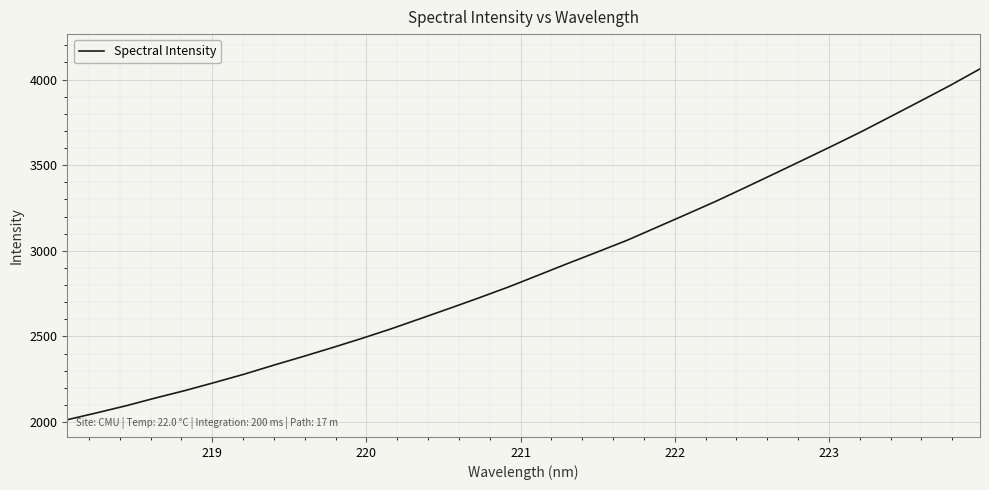

Reading left to right, transcribe all the data shown in this chart.

2013.4	2053.6	2095.3	2140.7	2184.0	2231.0	2279.2	2331.8	2382.5	2434.7	2488.5	2544.8	2604.8	2665.2	2726.7	2790.2	2858.3	2926.6	2993.3	3061.0	3136.1	3211.3	3287.3	3367.7	3449.2	3531.4	3614.0	3698.5	3787.3	3876.6	3967.0	4062.1